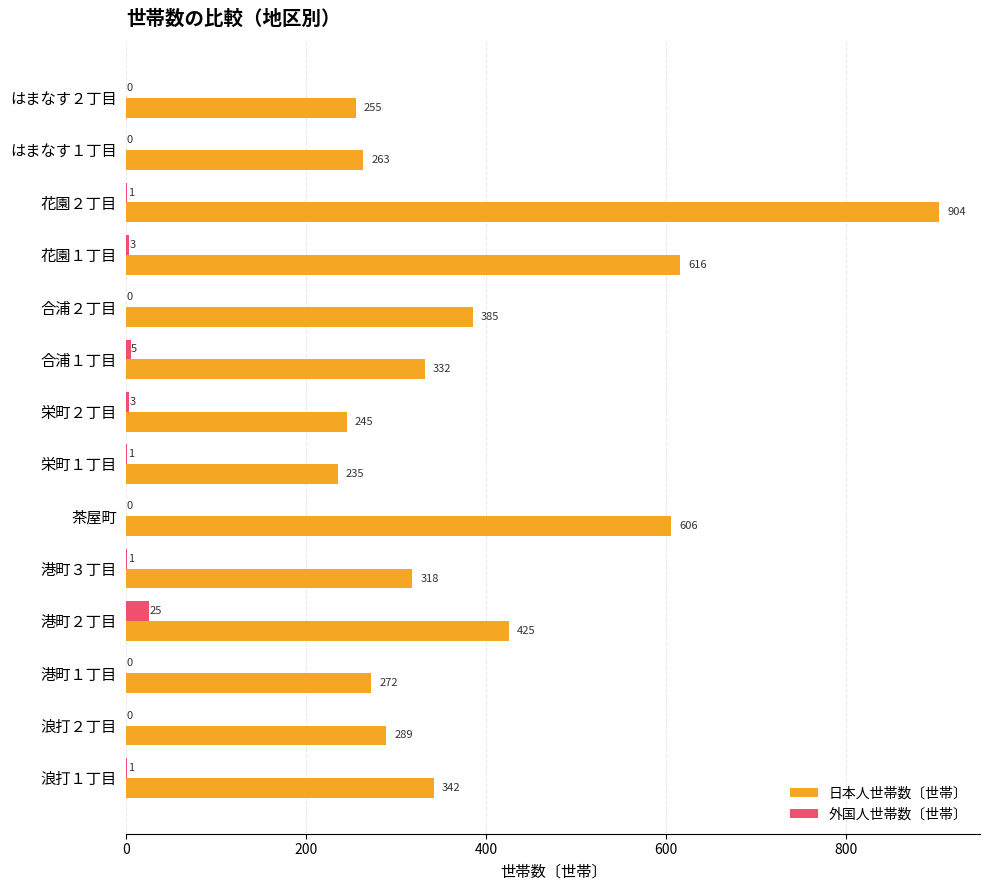

What are all the series names shown in the legend?

日本人世帯数〔世帯〕, 外国人世帯数〔世帯〕